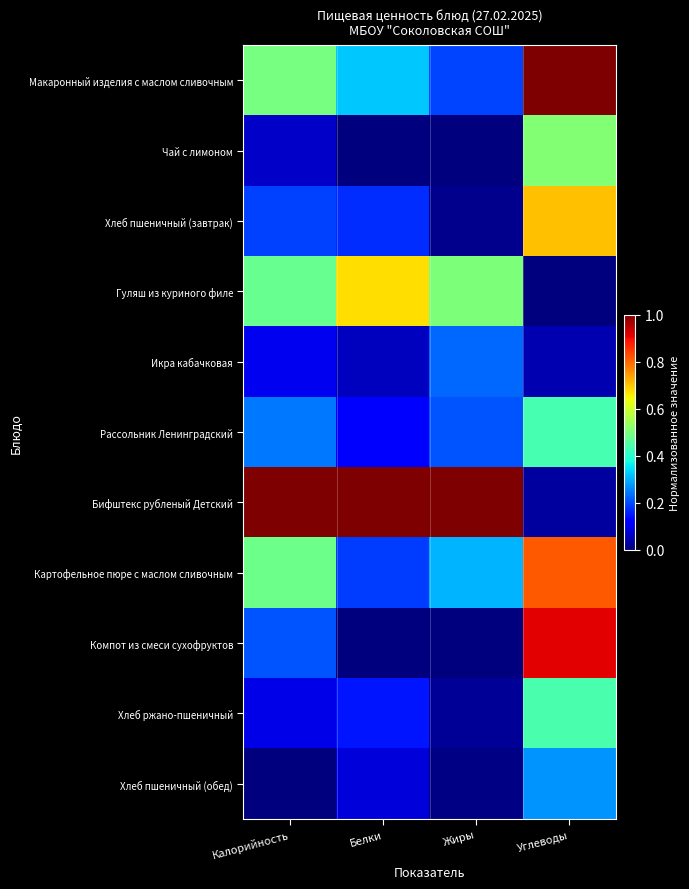

At how many categories does at least one series exceed 0?

4